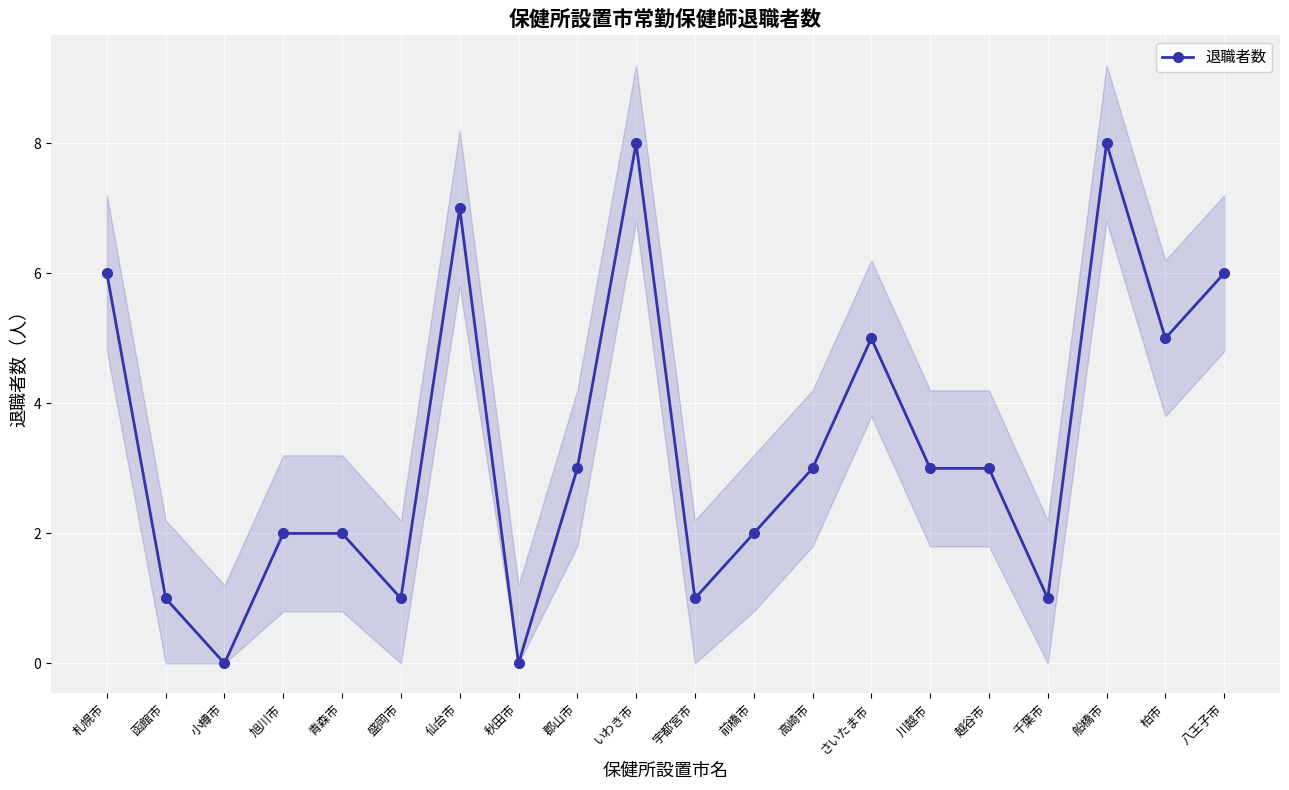

What is the sum of all values?

67